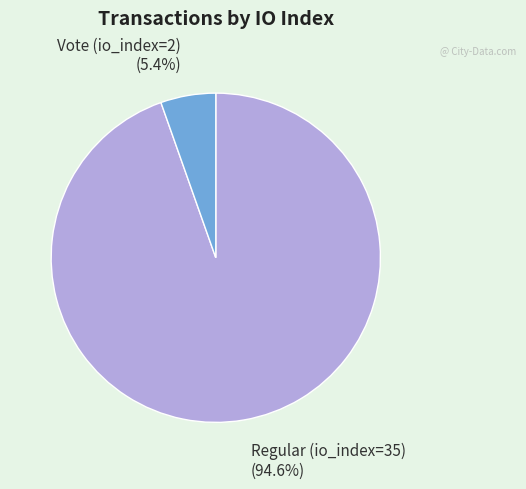

Does Vote (io_index=2) represent more than half of the total?

No